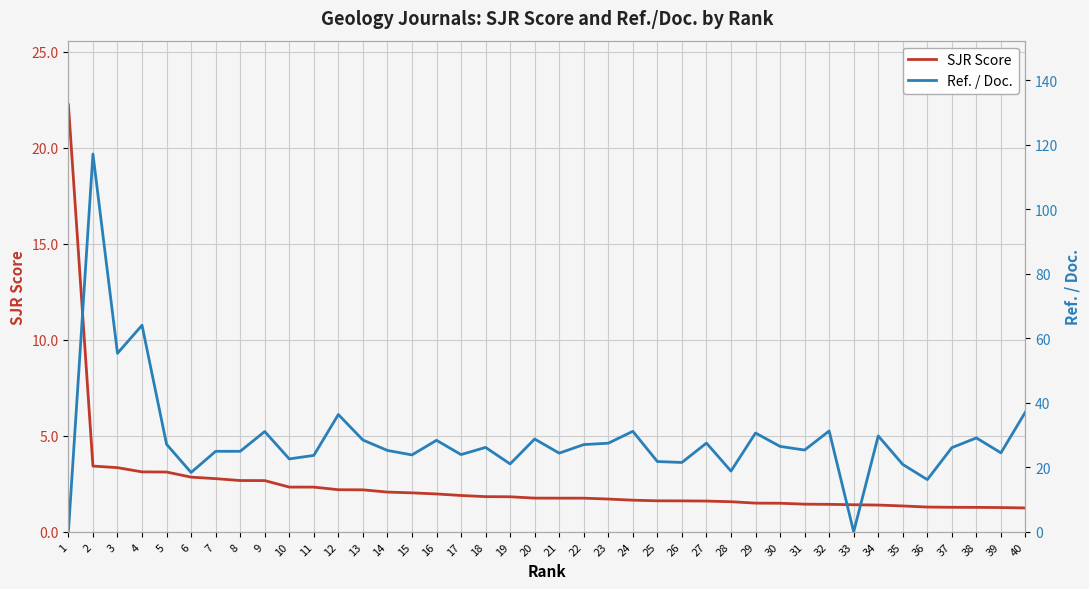

At 24, list the series in order from smallest to largest.

SJR Score, Ref. / Doc.